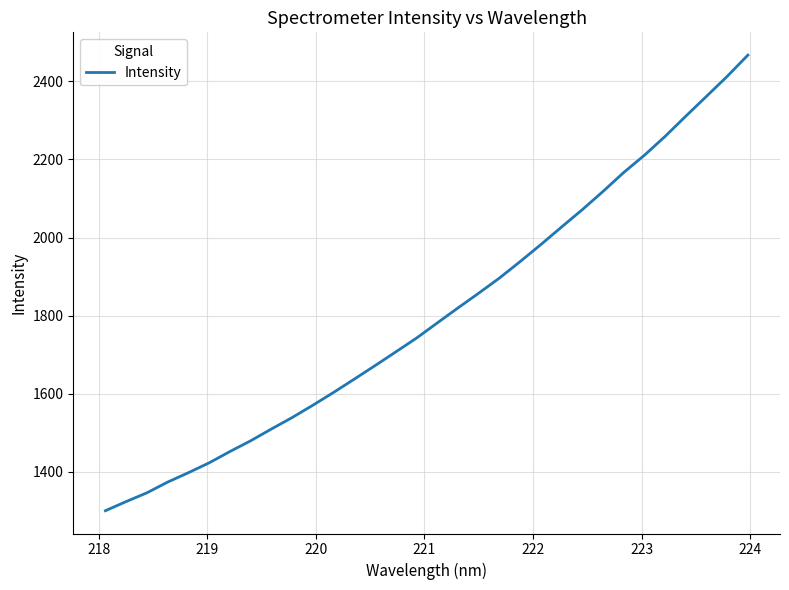

What is the difference between the maximum and minimum values?

1167.4